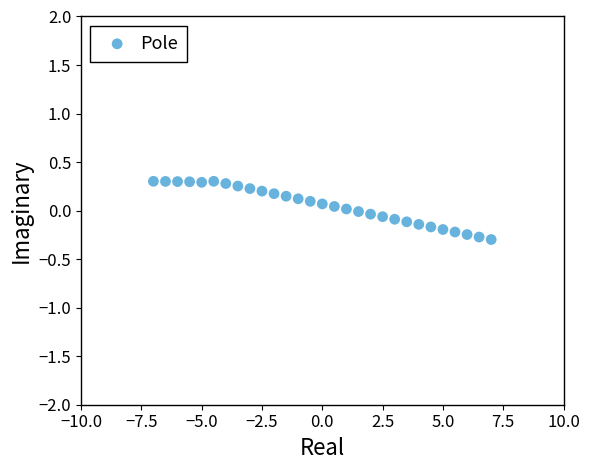

What is the range of Y values (max minus min)?

0.6